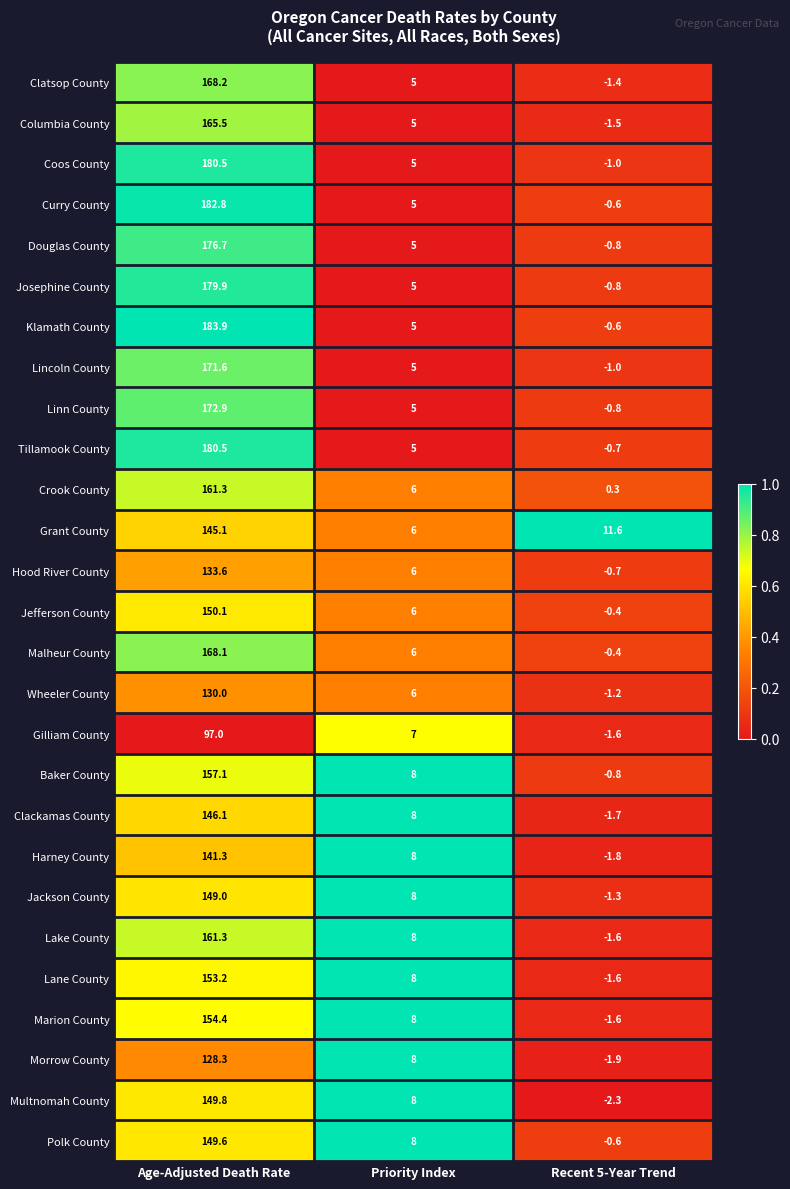

Which series changed the most between Age-Adjusted Death Rate and Recent 5-Year Trend?

Klamath County